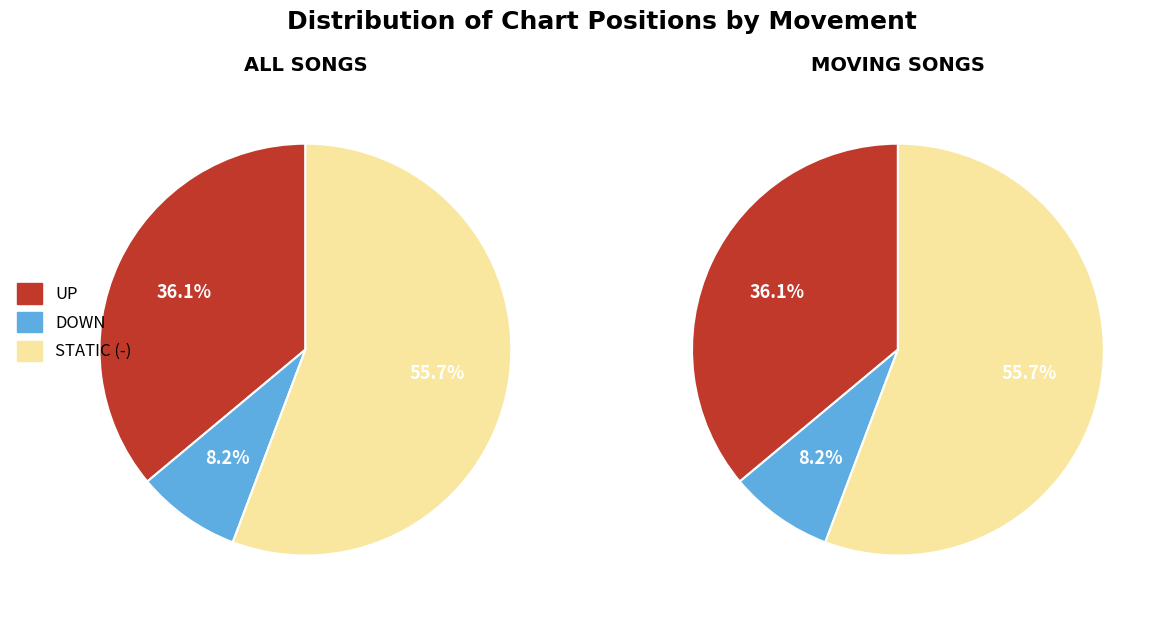

How many slices are in this pie chart?

3